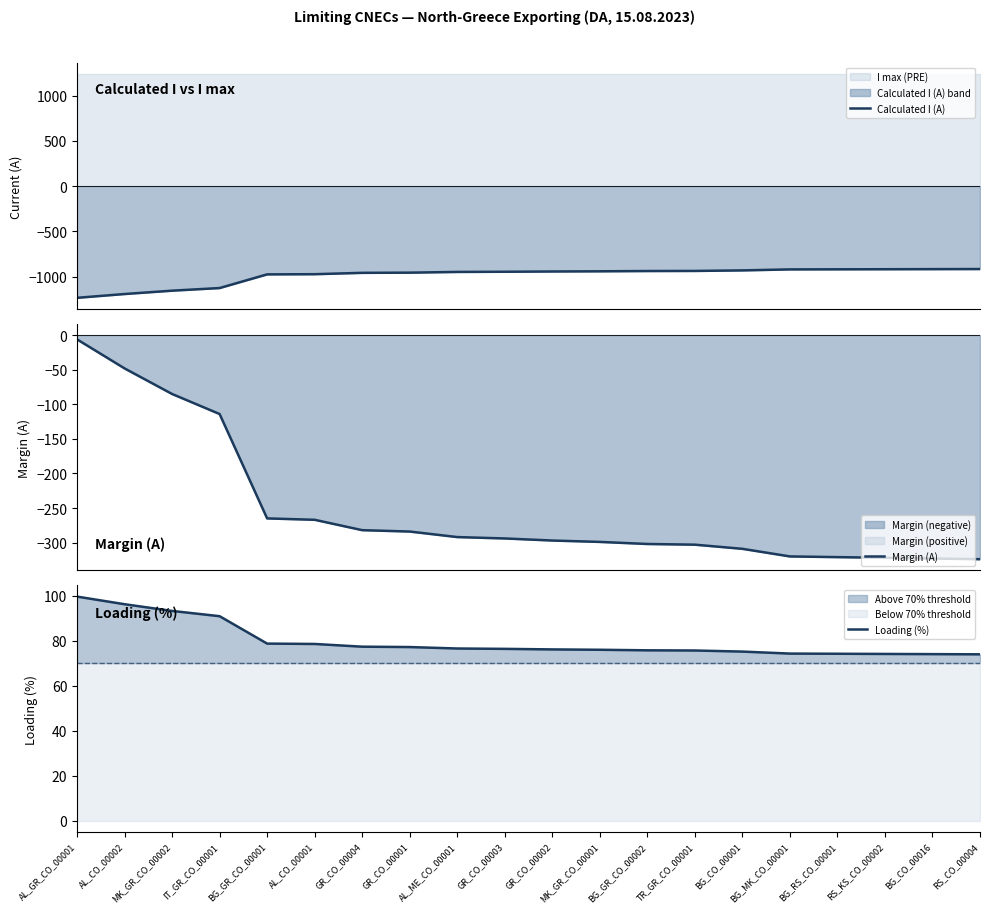

Reading left to right, what are all the values shown in this chart?

Calculated I (A): AL_GR_CO_00001=-1234.0	AL_CO_00002=-1192.0	MK_GR_CO_00002=-1155.0	IT_GR_CO_00001=-1126.0	BG_GR_CO_00001=-975.0	AL_CO_00001=-973.0	GR_CO_00004=-958.0	GR_CO_00001=-956.0	AL_ME_CO_00001=-948.0	GR_CO_00003=-946.0	GR_CO_00002=-943.0	MK_GR_CO_00001=-941.0	BG_GR_CO_00002=-938.0	TR_GR_CO_00001=-937.0	BG_CO_00001=-931.0	BG_MK_CO_00001=-920.0	BG_RS_CO_00001=-919.0	RS_KS_CO_00002=-918.0	BG_CO_00016=-917.0	RS_CO_00004=-916.0
Margin (A): AL_GR_CO_00001=-6.0	AL_CO_00002=-48.0	MK_GR_CO_00002=-85.0	IT_GR_CO_00001=-114.0	BG_GR_CO_00001=-265.0	AL_CO_00001=-267.0	GR_CO_00004=-282.0	GR_CO_00001=-284.0	AL_ME_CO_00001=-292.0	GR_CO_00003=-294.0	GR_CO_00002=-297.0	MK_GR_CO_00001=-299.0	BG_GR_CO_00002=-302.0	TR_GR_CO_00001=-303.0	BG_CO_00001=-309.0	BG_MK_CO_00001=-320.0	BG_RS_CO_00001=-321.0	RS_KS_CO_00002=-322.0	BG_CO_00016=-323.0	RS_CO_00004=-324.0
Loading (%): AL_GR_CO_00001=99.5	AL_CO_00002=96.1	MK_GR_CO_00002=93.1	IT_GR_CO_00001=90.8	BG_GR_CO_00001=78.6	AL_CO_00001=78.5	GR_CO_00004=77.3	GR_CO_00001=77.1	AL_ME_CO_00001=76.5	GR_CO_00003=76.3	GR_CO_00002=76.0	MK_GR_CO_00001=75.9	BG_GR_CO_00002=75.6	TR_GR_CO_00001=75.6	BG_CO_00001=75.1	BG_MK_CO_00001=74.2	BG_RS_CO_00001=74.1	RS_KS_CO_00002=74.0	BG_CO_00016=74.0	RS_CO_00004=73.9